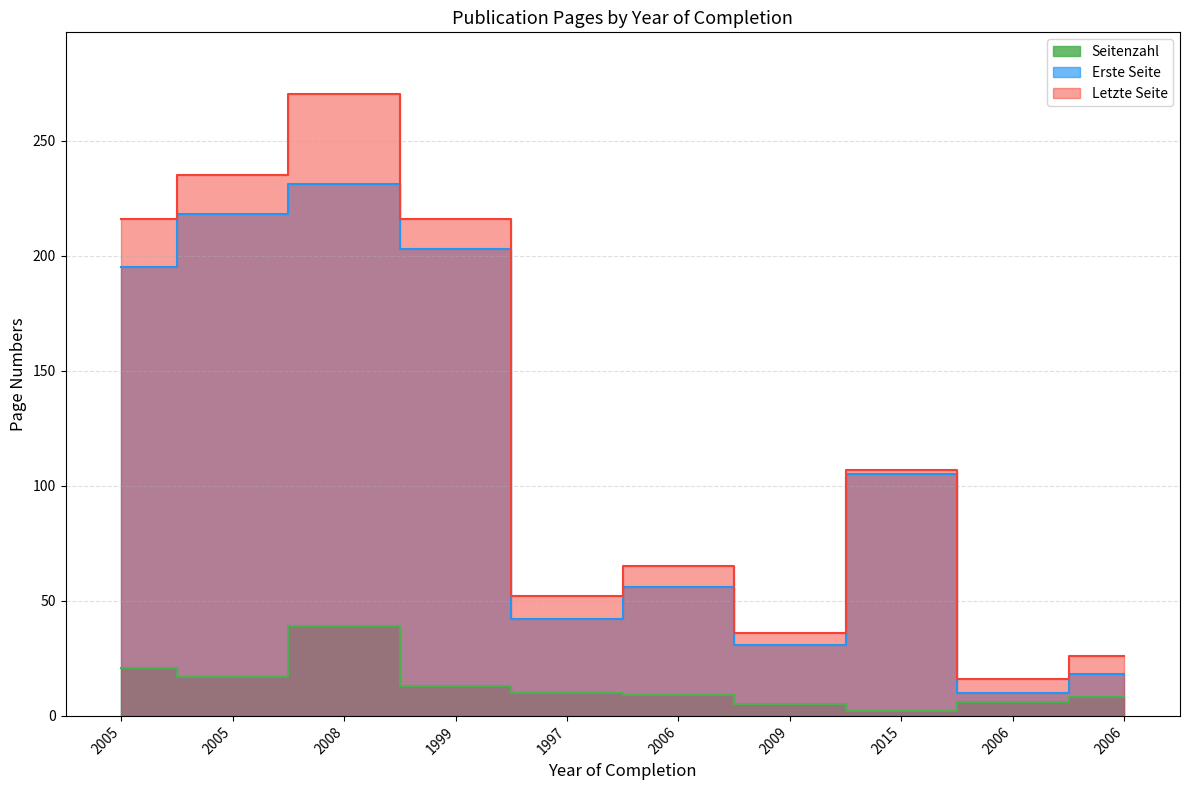

At which category does the chart reach its minimum across all series?

2015